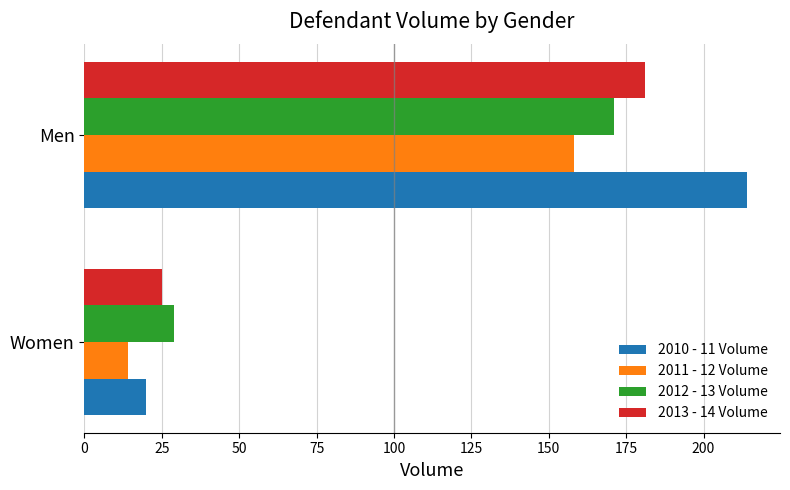

What is the average value of the 2010 - 11 Volume series?

117